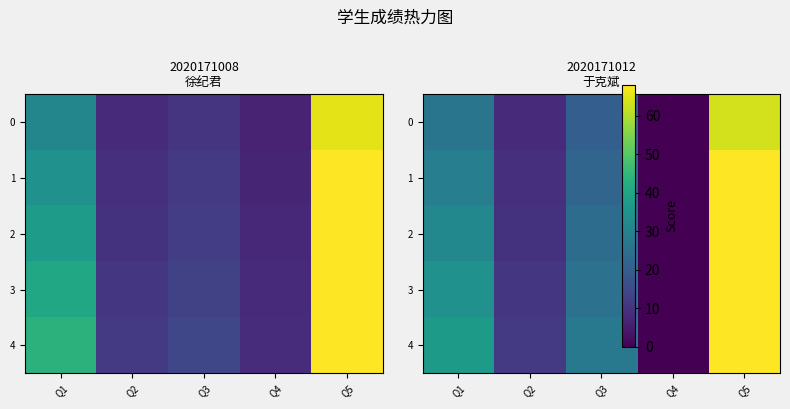

Which series changed the most between Q3 and Q5?

4